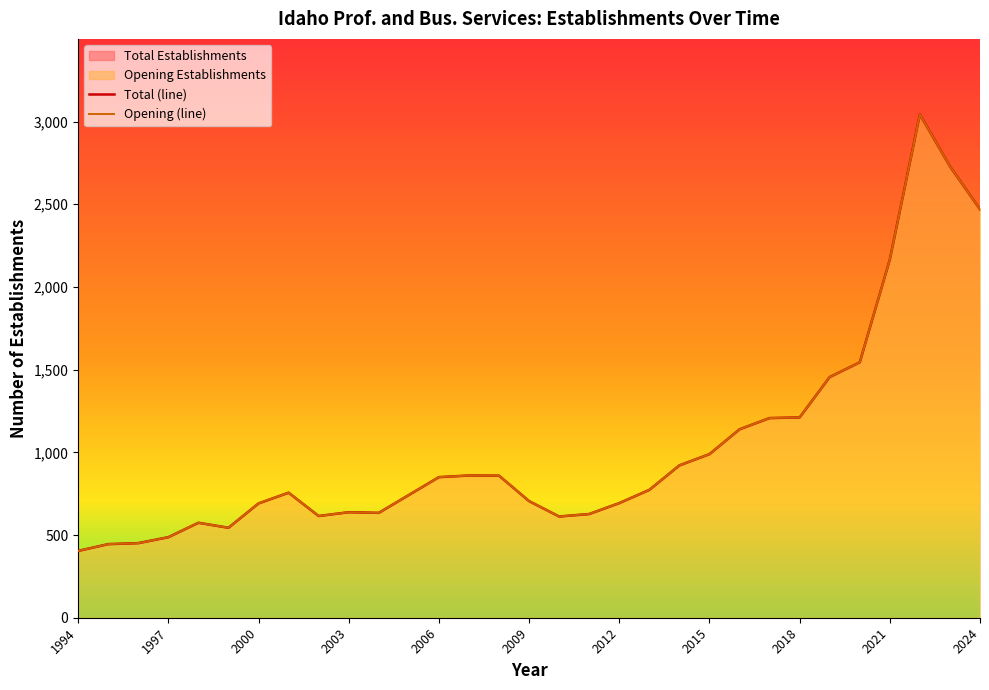

How many interior local peaks does the Opening (line) series have?

5